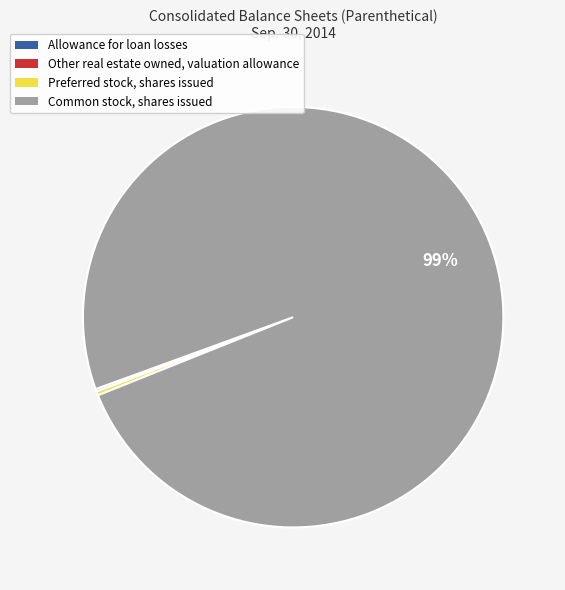

True or false: Preferred stock, shares issued accounts for 0% of the total.

True